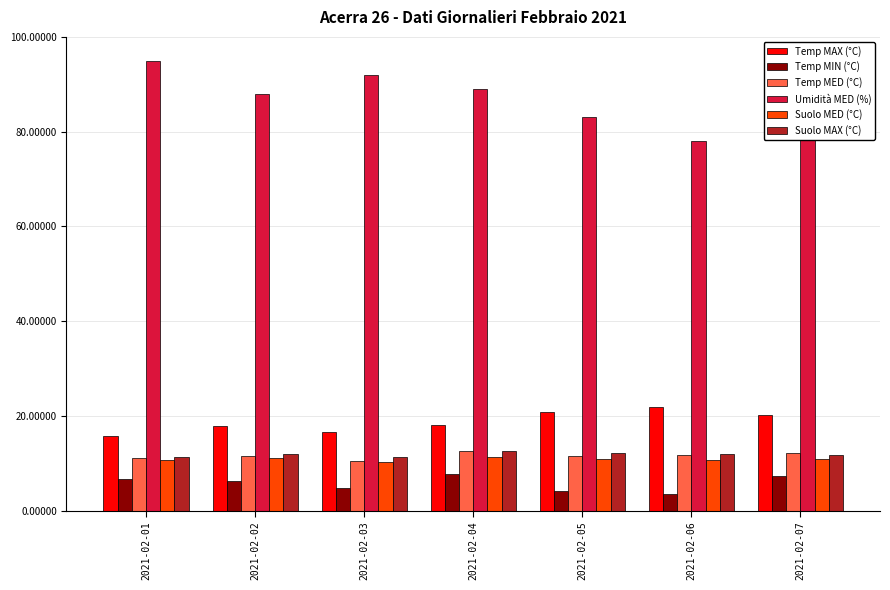

What are all the series names shown in the legend?

Temp MAX (°C), Temp MIN (°C), Temp MED (°C), Umidità MED (%), Suolo MED (°C), Suolo MAX (°C)